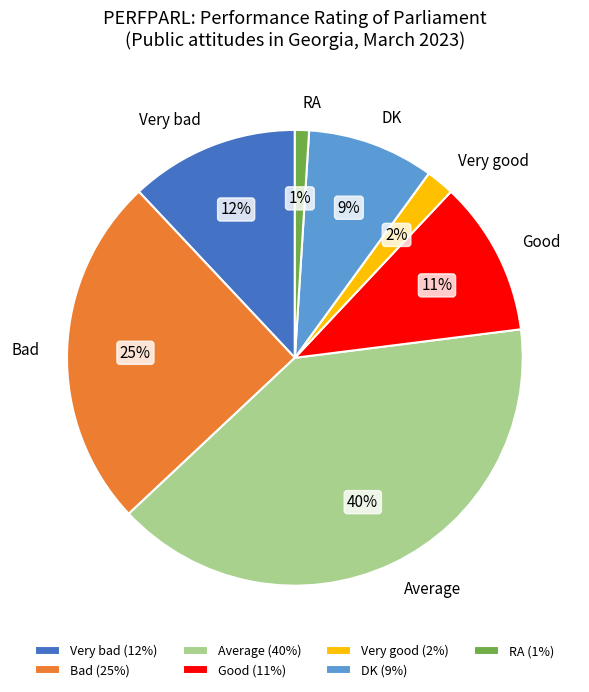

Which slice is the smallest?

RA